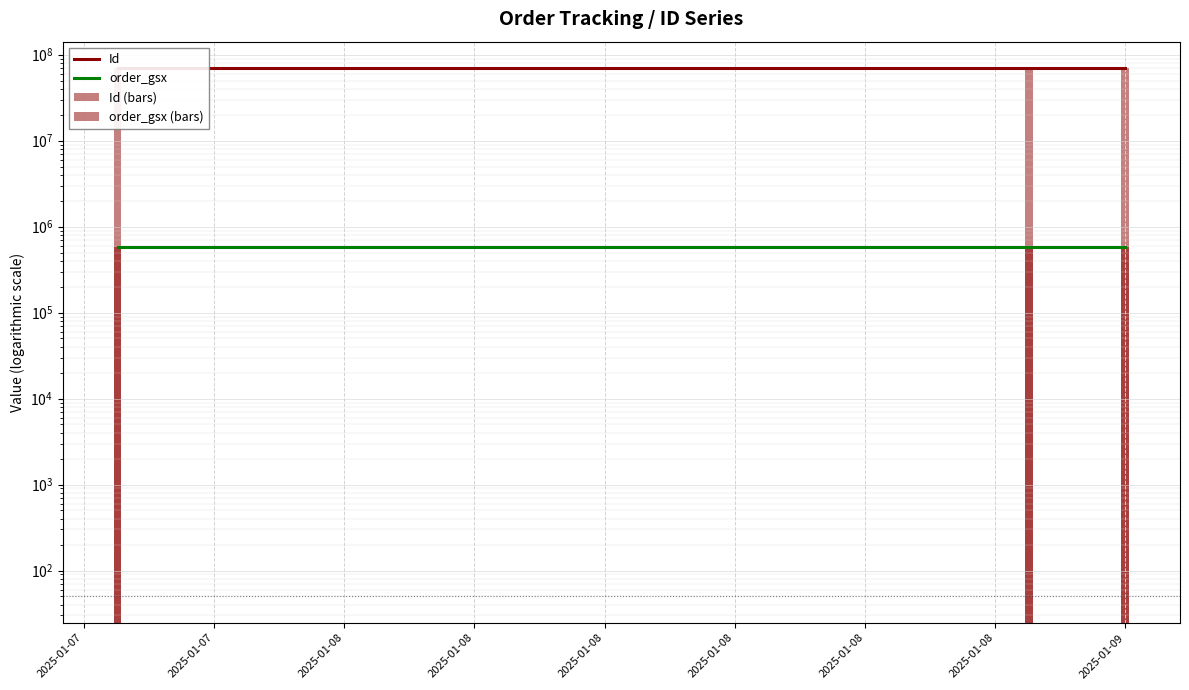

What is the highest value of the order_gsx (bars) series?

585208